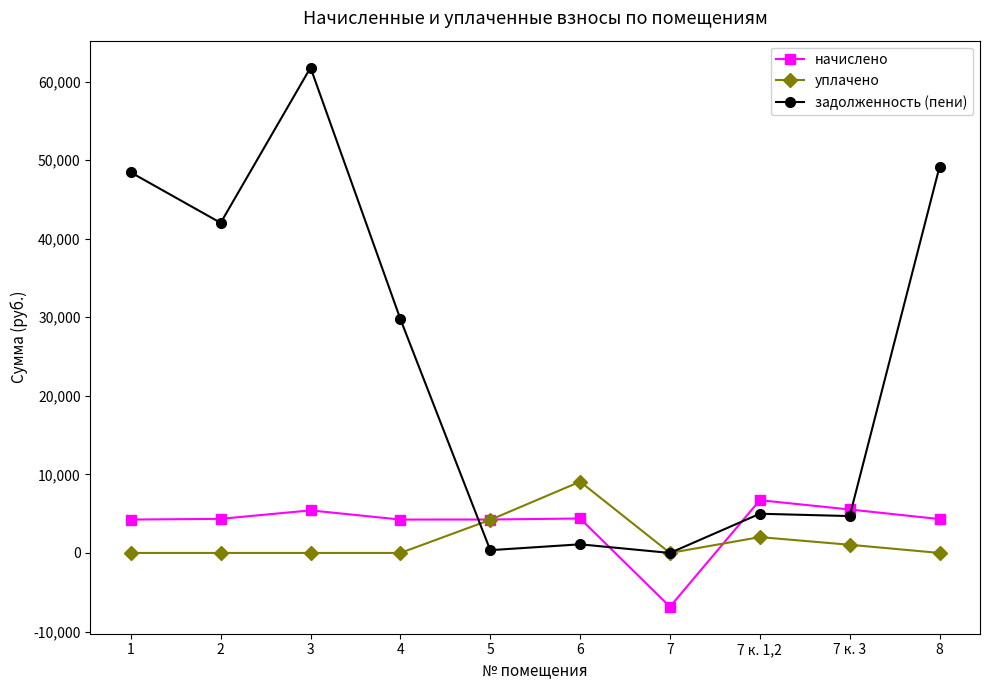

What is the difference between the highest and lowest values at 2?

42013.8